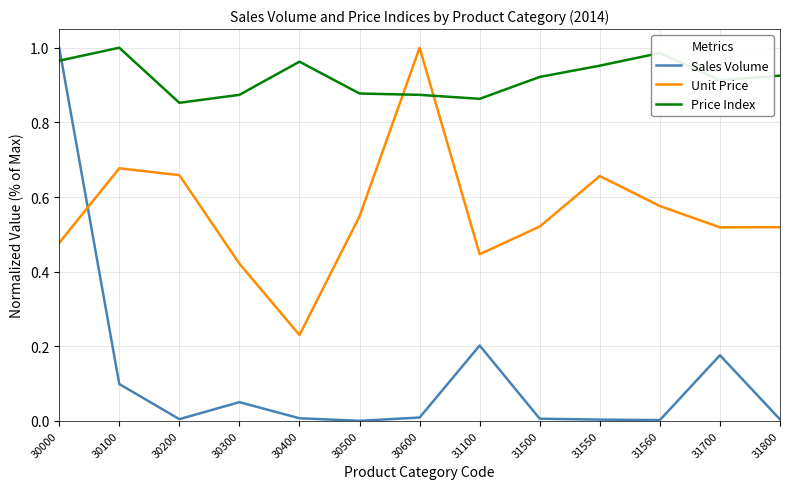

Which category has the highest value in the Sales Volume series?

30000